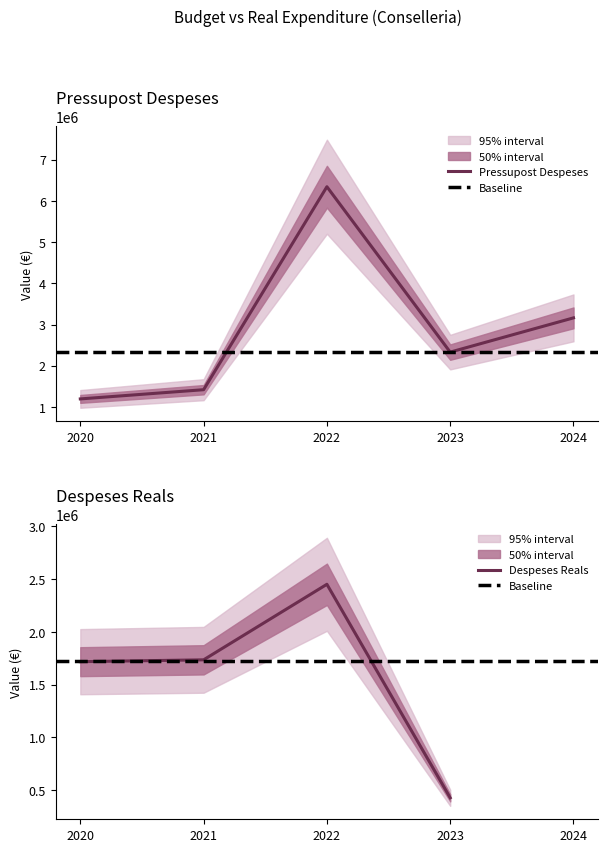

Where does the data first go above 2330121?

2022